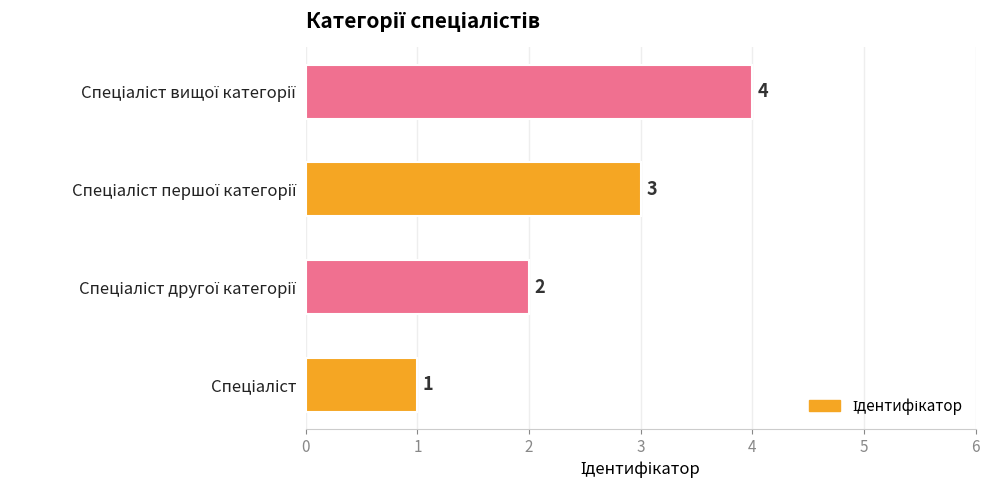

What is the greatest value displayed?

4